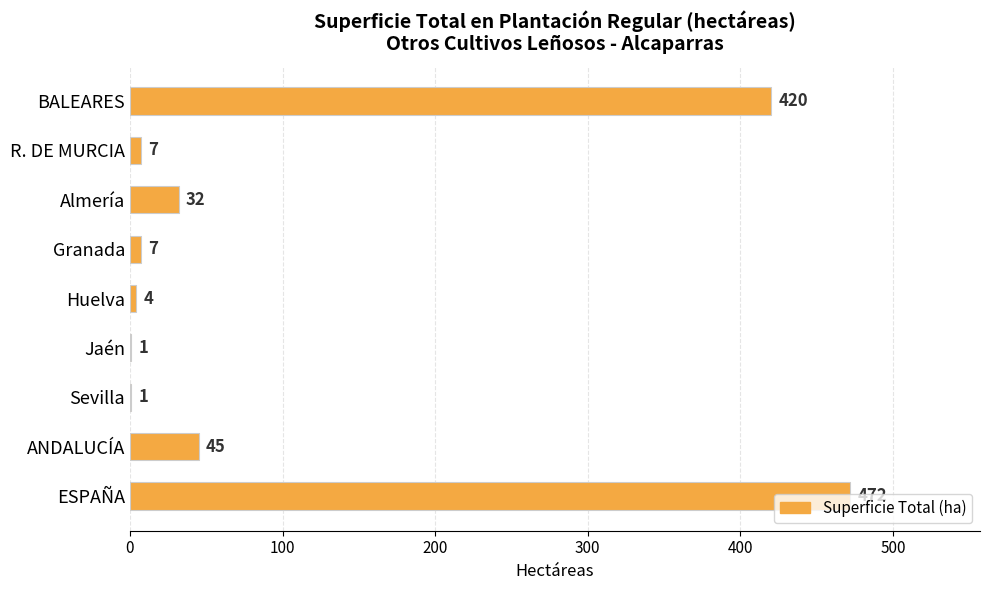

What is the sum of all values?

989